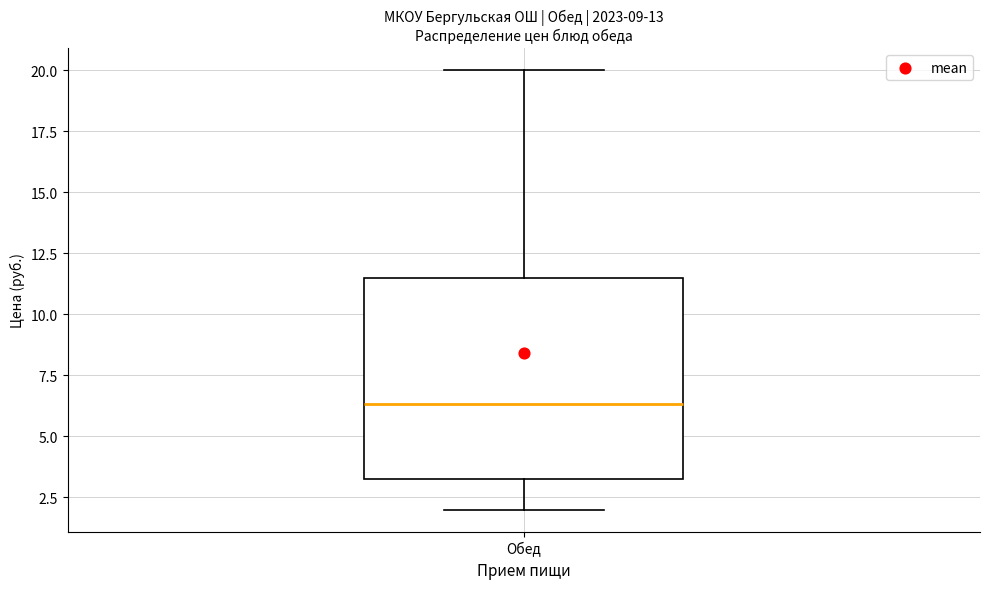

Where does the upper whisker of the box for Обед end on the y-axis? The values are not printed on the chart, so give them approximately, as read against the axis.

20.0